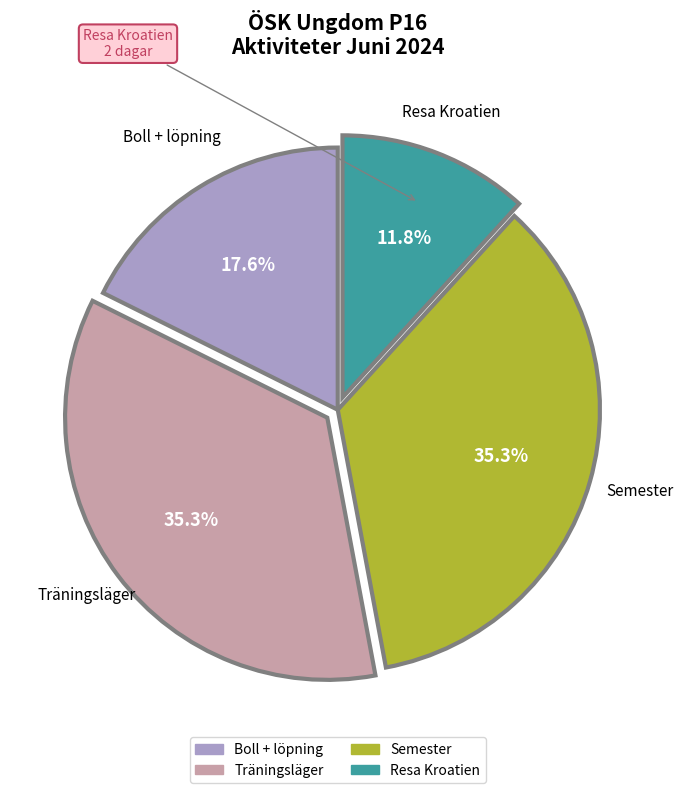

What percentage is the Resa Kroatien slice, to the nearest percent?

12%